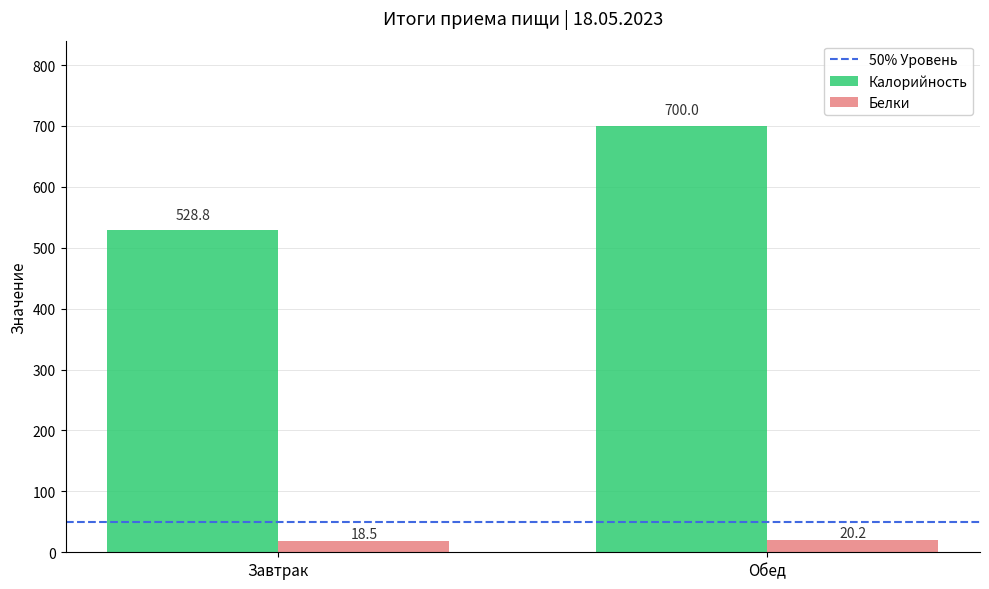

How many data points in Белки are less than 20?

1